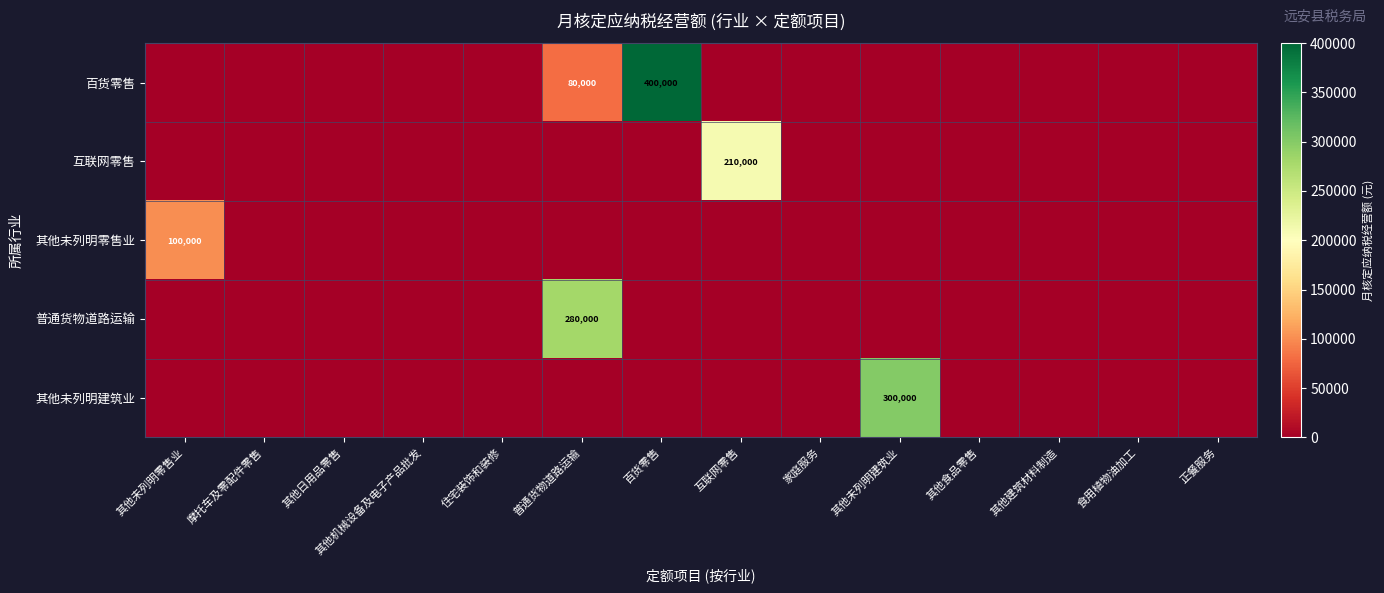

How many distinct data groups are displayed?

5